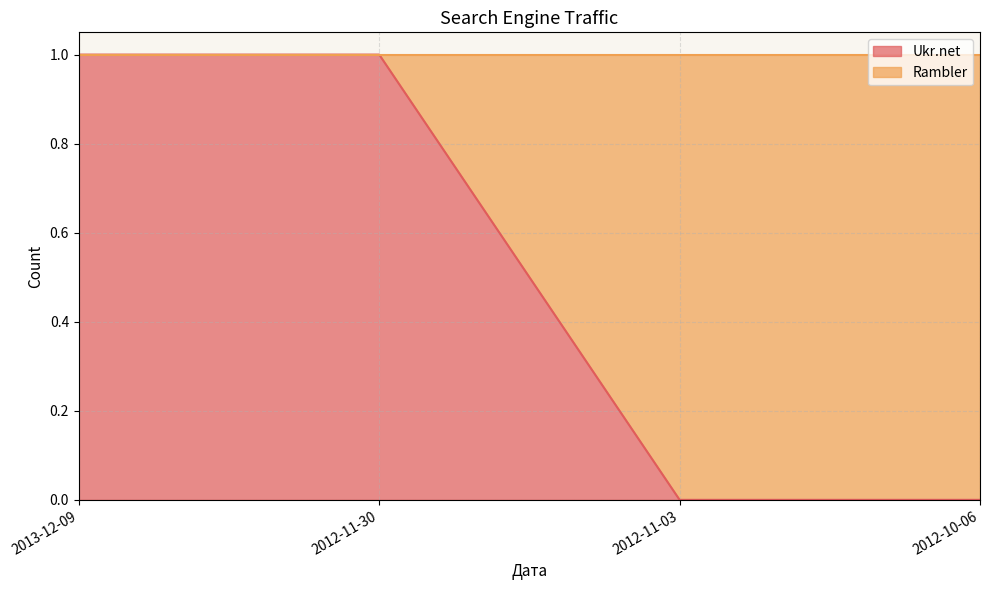

What is the sum of all values?

2